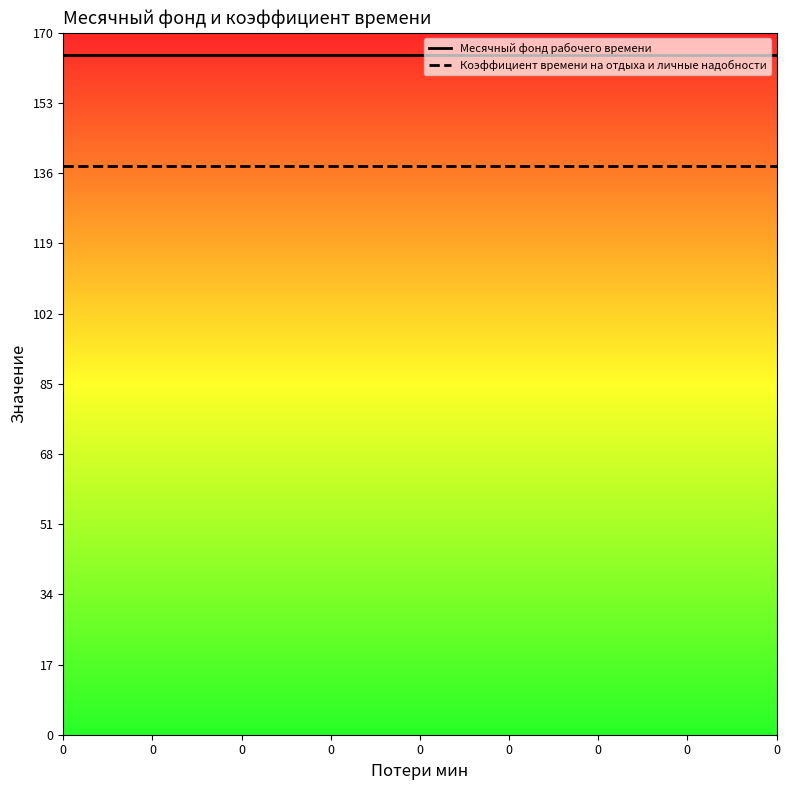

What is the approximate value of Месячный фонд рабочего времени at 0?

164.6